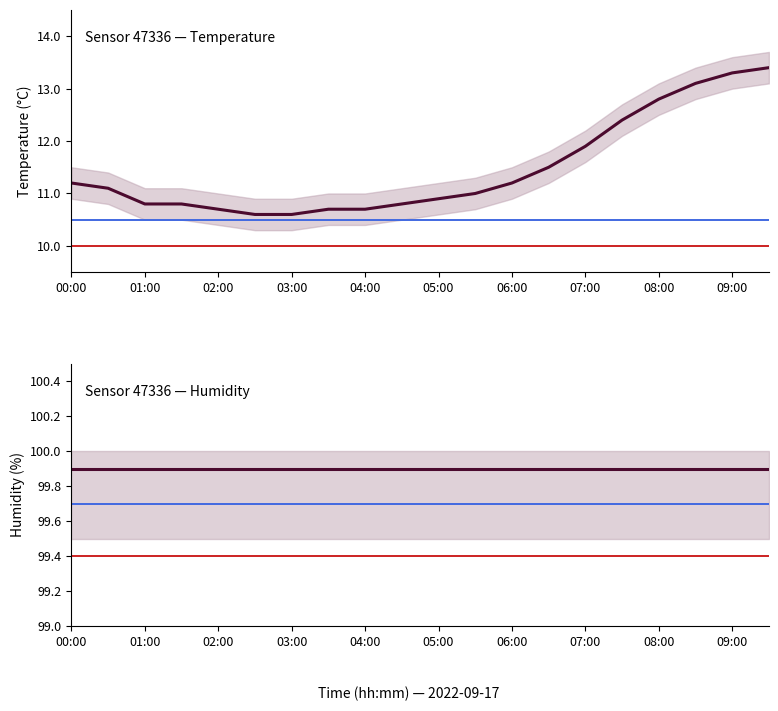

What is the maximum value for humidity?

99.9